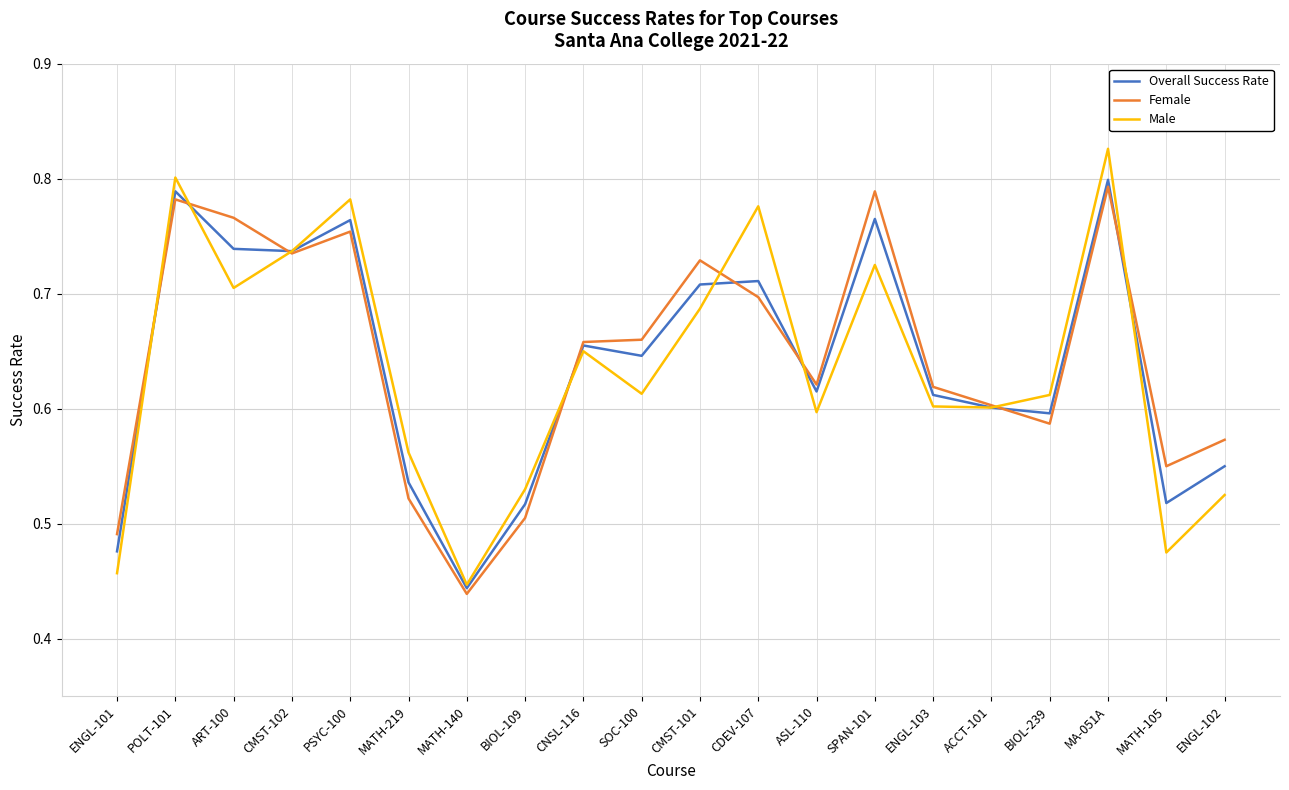

True or false: Overall Success Rate has a value of 0.7 at ART-100.

True